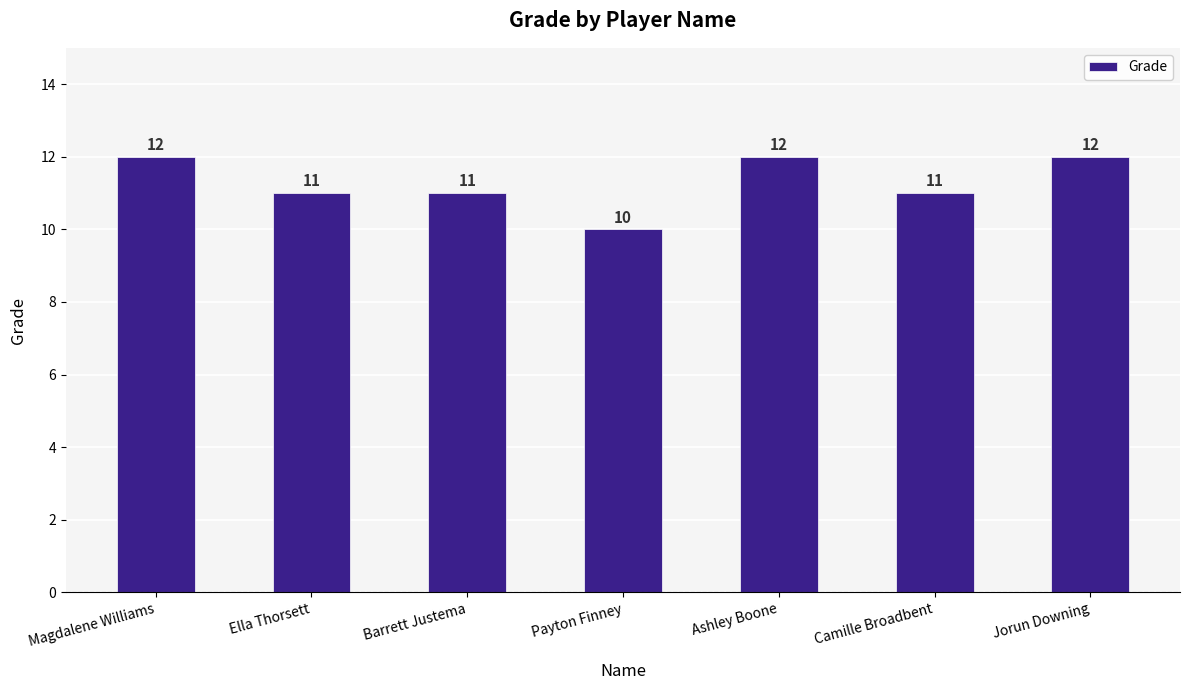

True or false: the data shows 11 at Camille Broadbent.

True